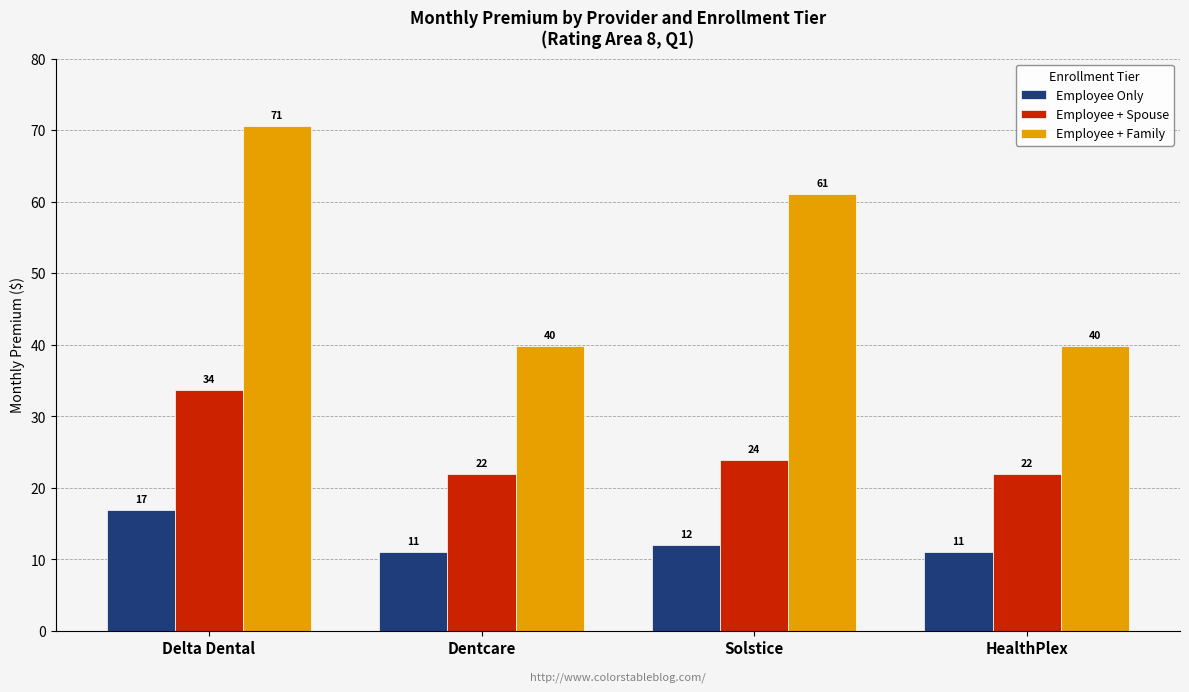

What is the highest value of the Employee + Spouse series?

33.7